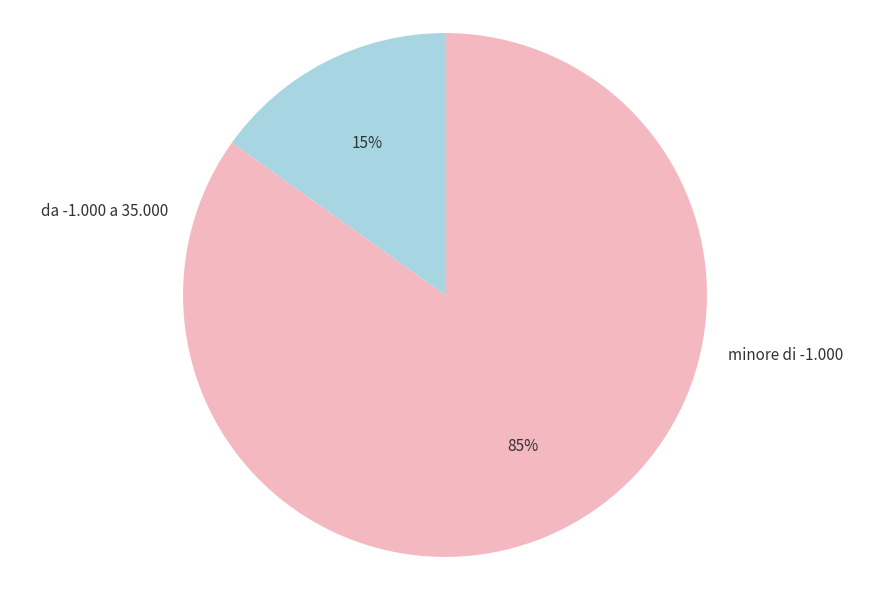

To the nearest percent, what is the difference between the largest and smallest slice percentages?

70%